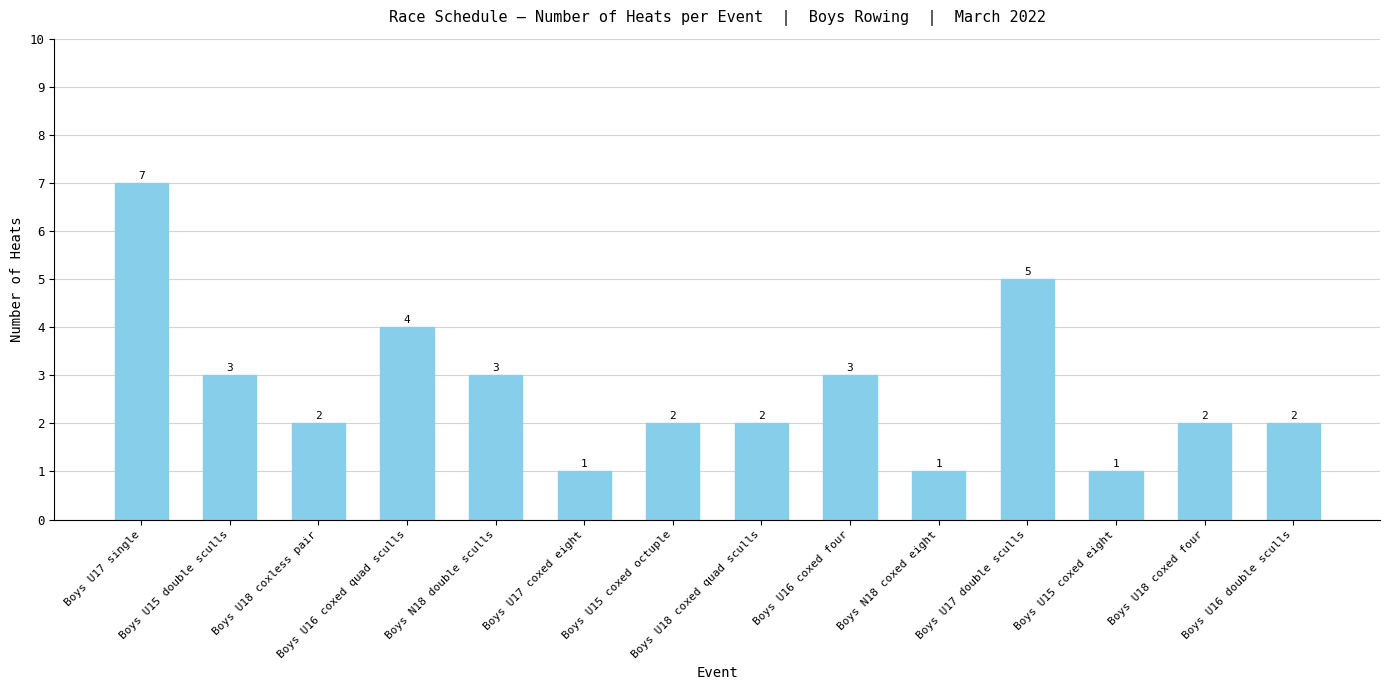

Are the bars horizontal?

No